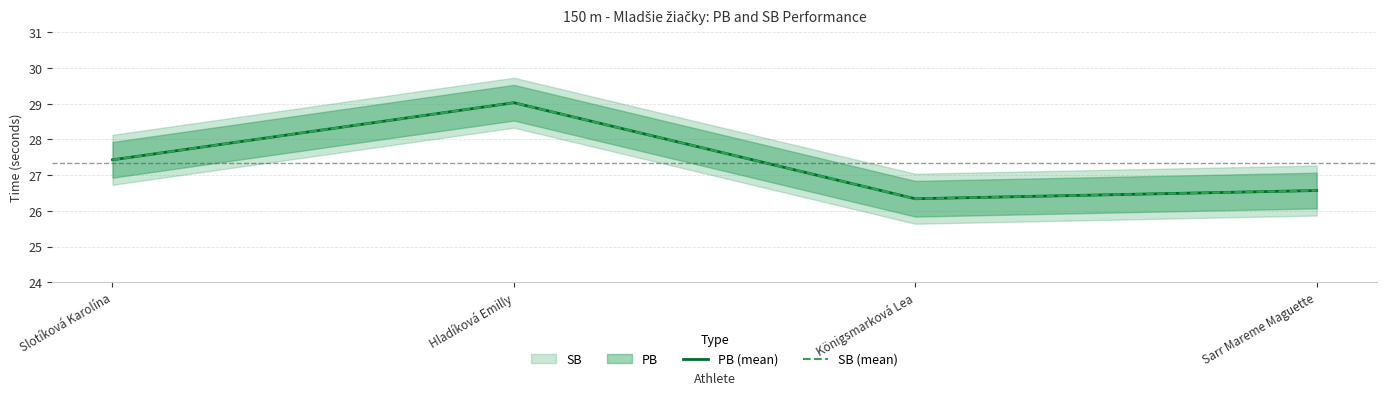

Reading left to right, list all the values displayed in this chart.

PB (mean): Slotíková Karolína=27.4	Hladíková Emilly=29.0	Königsmarková Lea=26.3	Sarr Mareme Maguette=26.6
SB (mean): Slotíková Karolína=27.4	Hladíková Emilly=29.0	Königsmarková Lea=26.3	Sarr Mareme Maguette=26.6